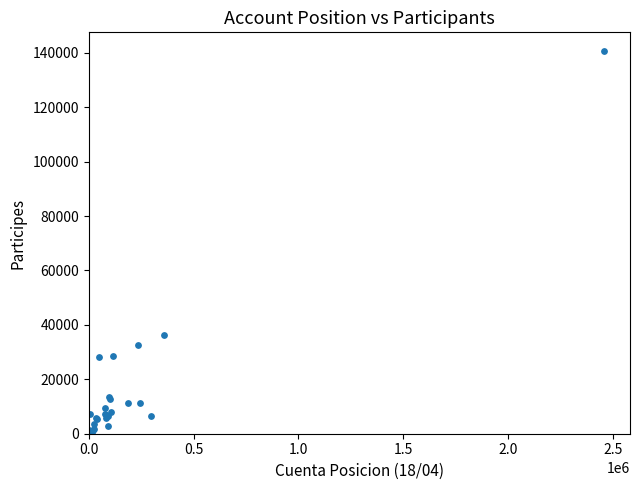

What Y value in the scatter plot is closest to 70244?

36163